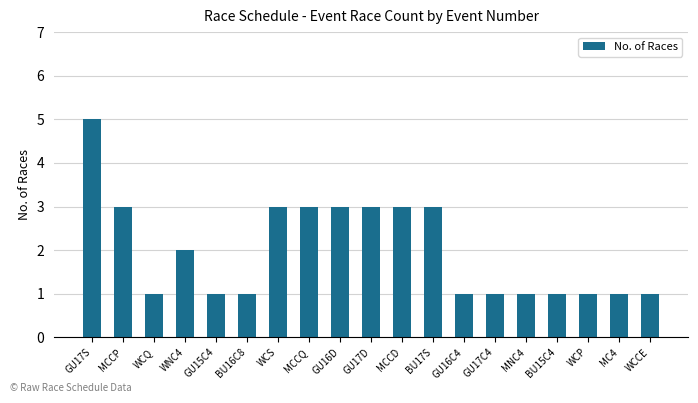

What is the sum of the values at MC4 and MCCD?

4